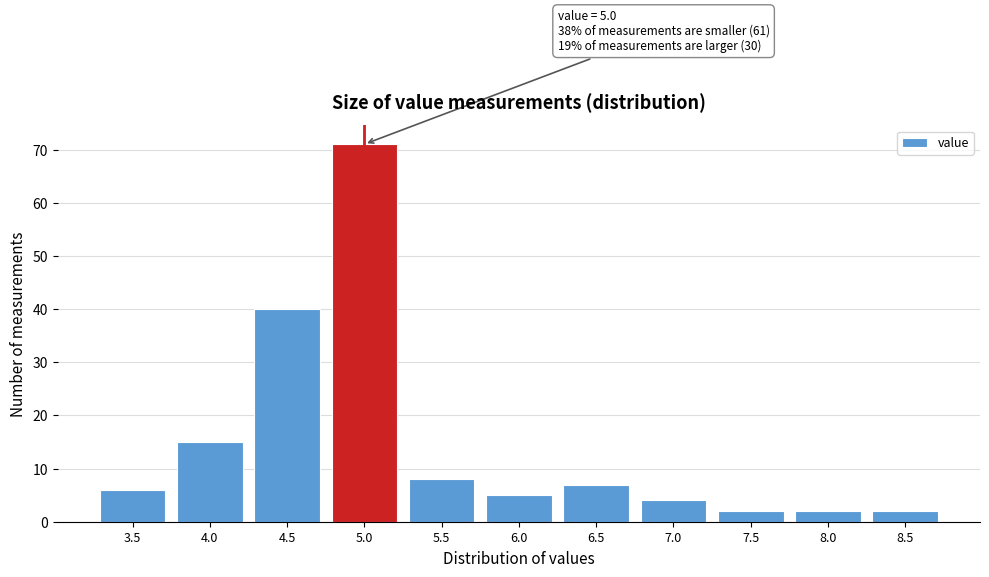

Reading right to left, extract all data points from this chart.

8.5=2	8.0=2	7.5=2	7.0=4	6.5=7	6.0=5	5.5=8	5.0=71	4.5=40	4.0=15	3.5=6